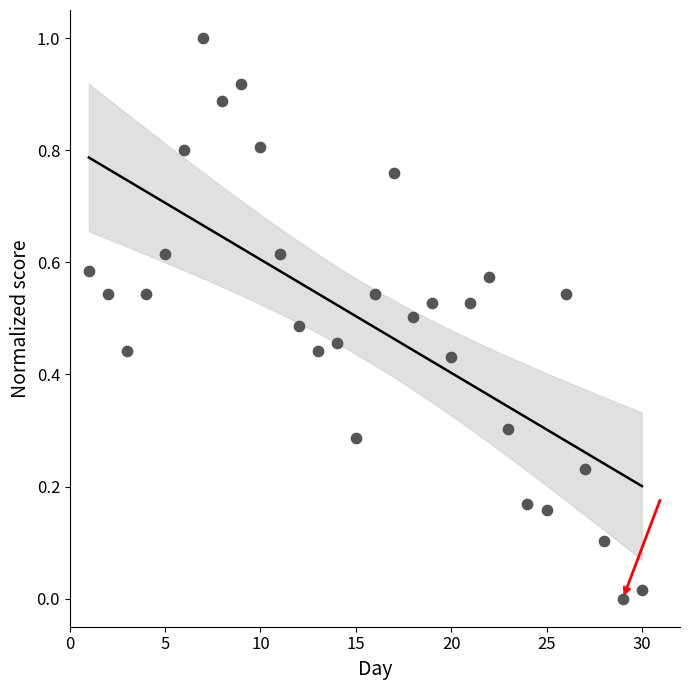

What is the range of Y values (max minus min)?

1.0